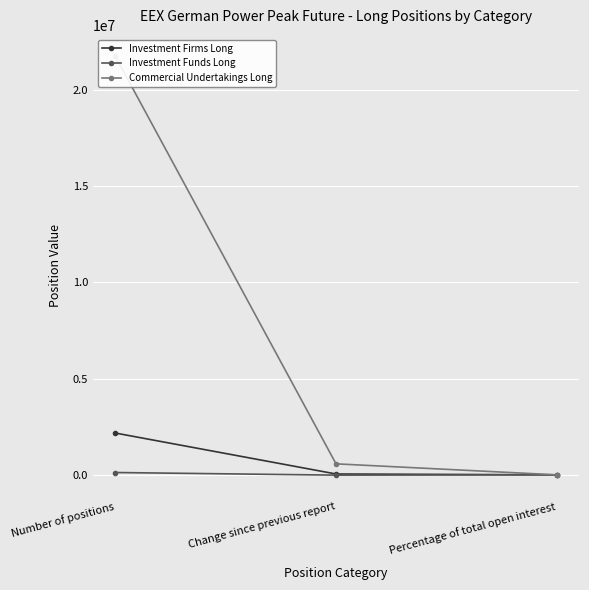

Reading right to left, extract all data points from this chart.

Investment Firms Long: 9.0	44820.0	2173248.0
Investment Funds Long: 0.5	-15384.0	121512.0
Commercial Undertakings Long: 90.2	571512.0	21755772.0